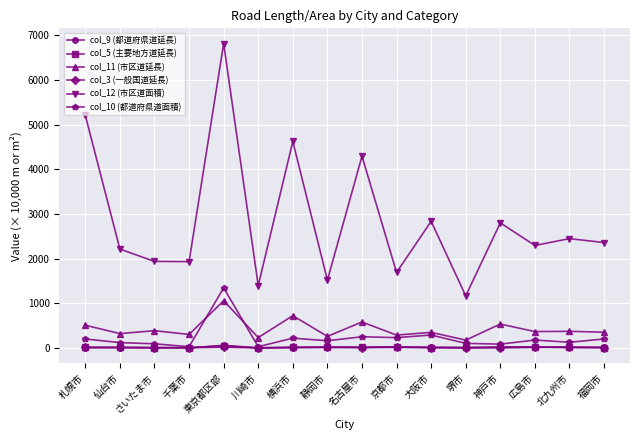

Where is the first local maximum for col_12 (市区道面積)?

東京都区部